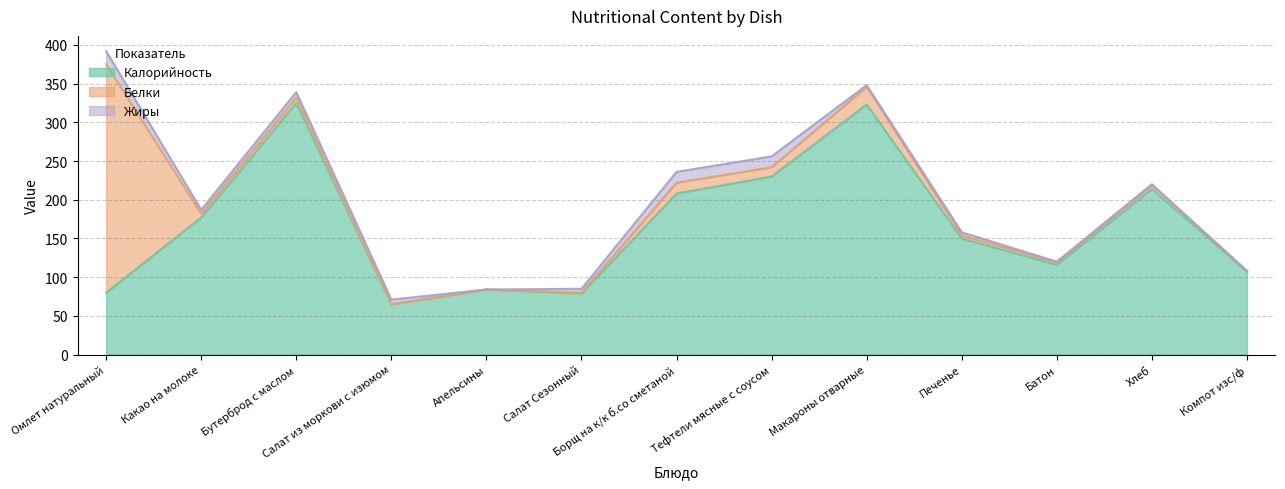

The value of Белки at Борщ на к/к б.со сметаной is 7. True or false?

False